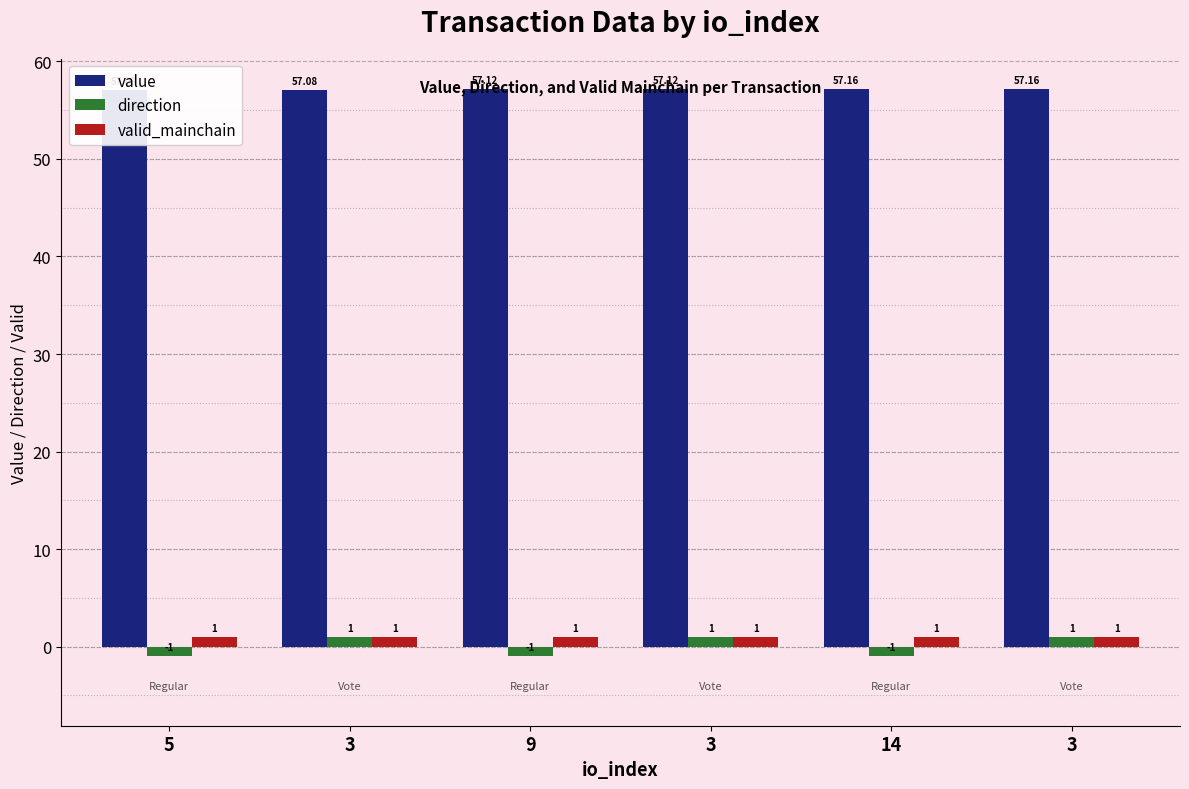

At which label does value reach its peak?

14